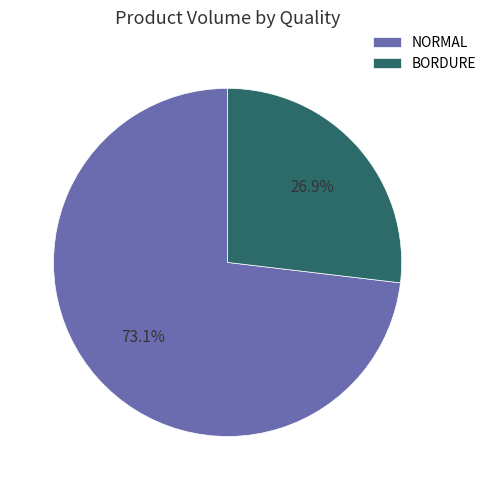

Combined, do NORMAL and BORDURE account for over 50%?

Yes